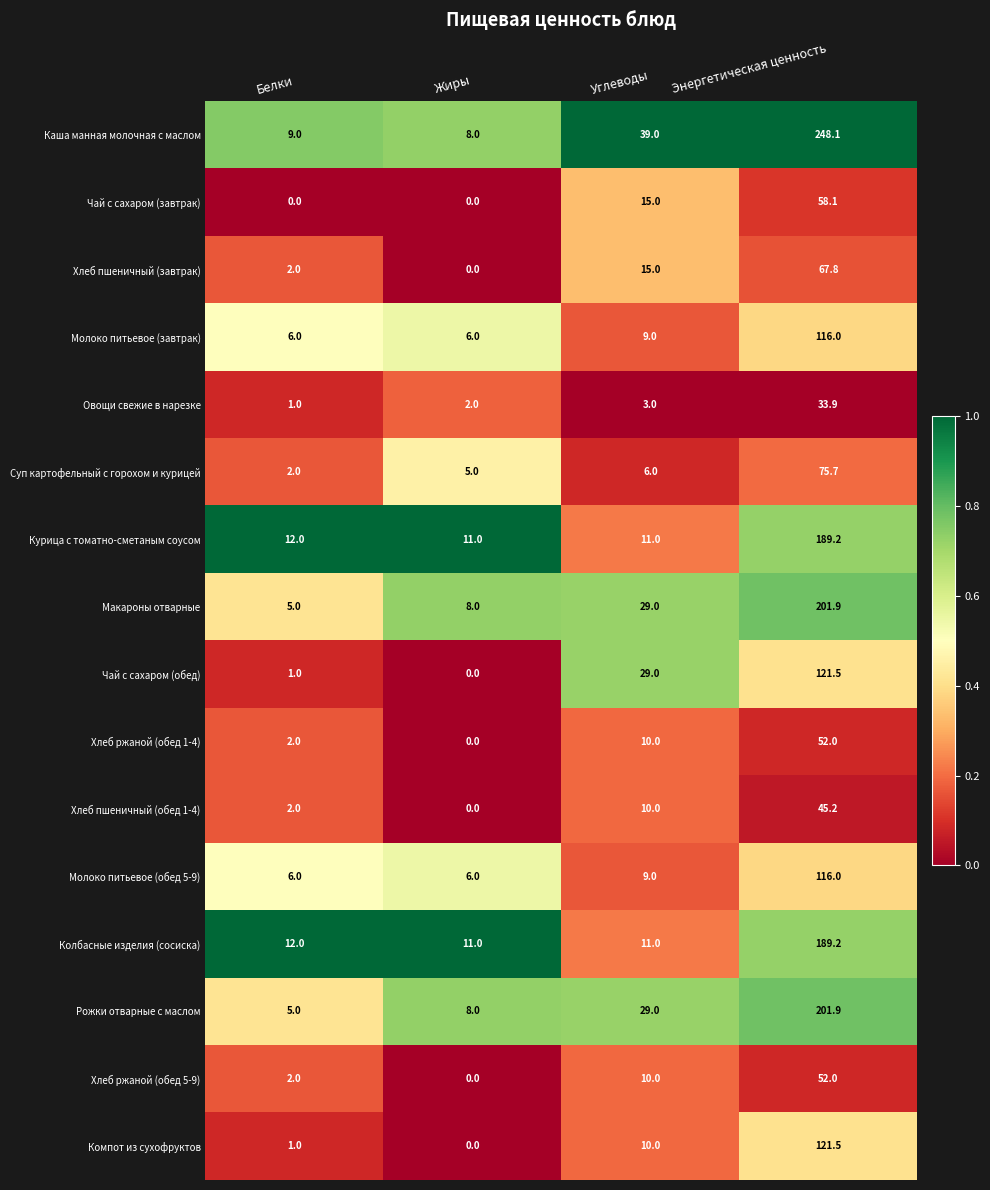

What is the average value of the Хлеб ржаной (обед 5-9) series?

16.0